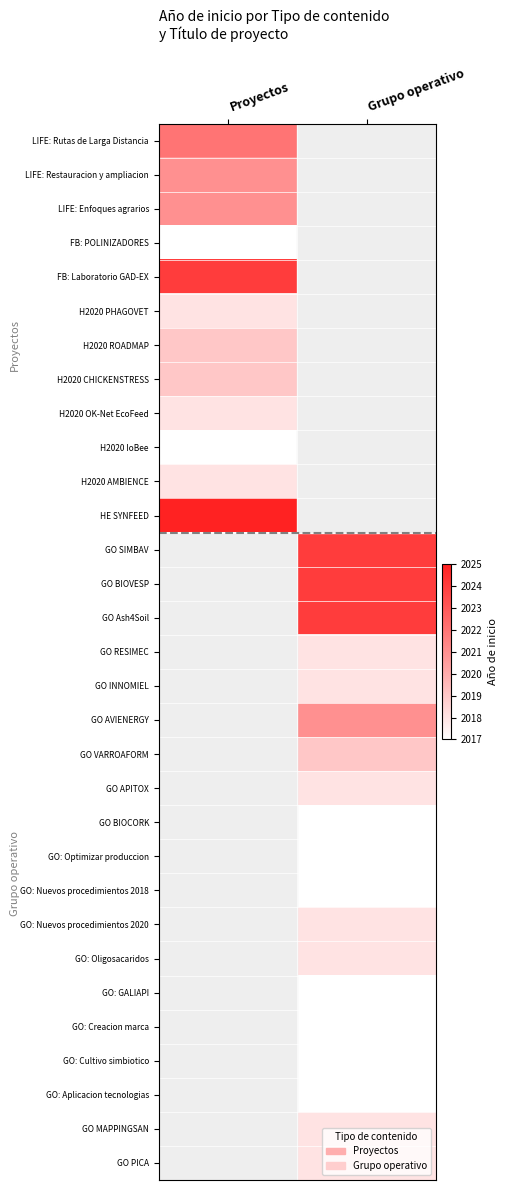

How many positive values does the GO VARROAFORM series have?

1